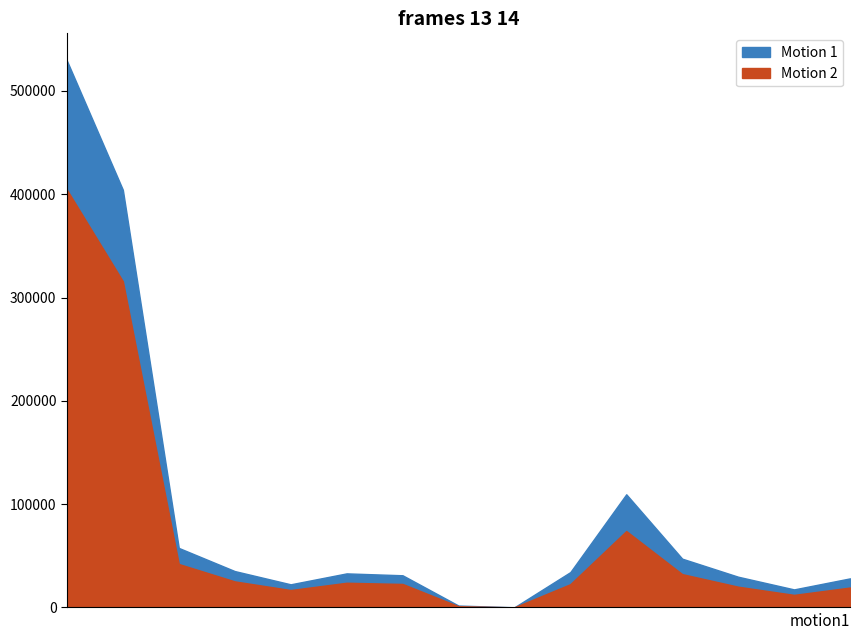

Reading left to right, list all the values displayed in this chart.

Motion 1: 0=529258	1=404288	2=57613	3=35219	4=22394	5=32972	6=31145	7=1827	8=158	9=34227	10=109538	11=47219	12=29745	13=17474	14=28151
Motion 2: 0=404335	1=315756	2=42061	3=25213	4=16848	5=23895	6=22742	7=1153	8=100	9=22523	10=73956	11=32245	12=20080	13=12165	14=19273